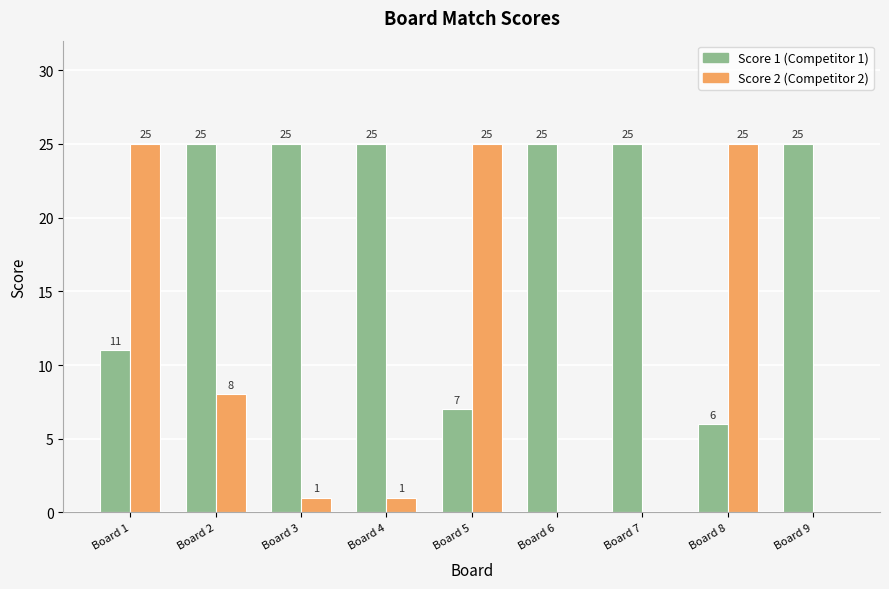

What is the greatest value displayed?

25